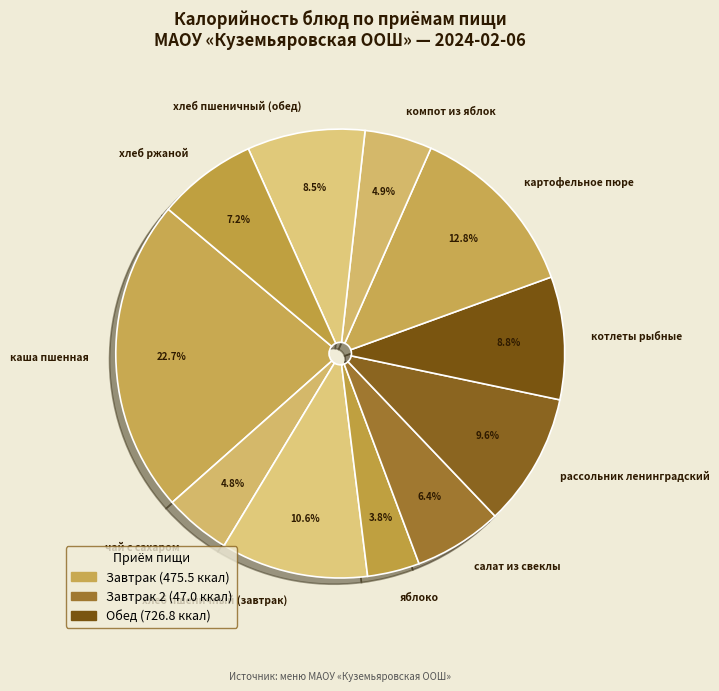

Combined, do чай с сахаром and котлеты рыбные account for over 50%?

No